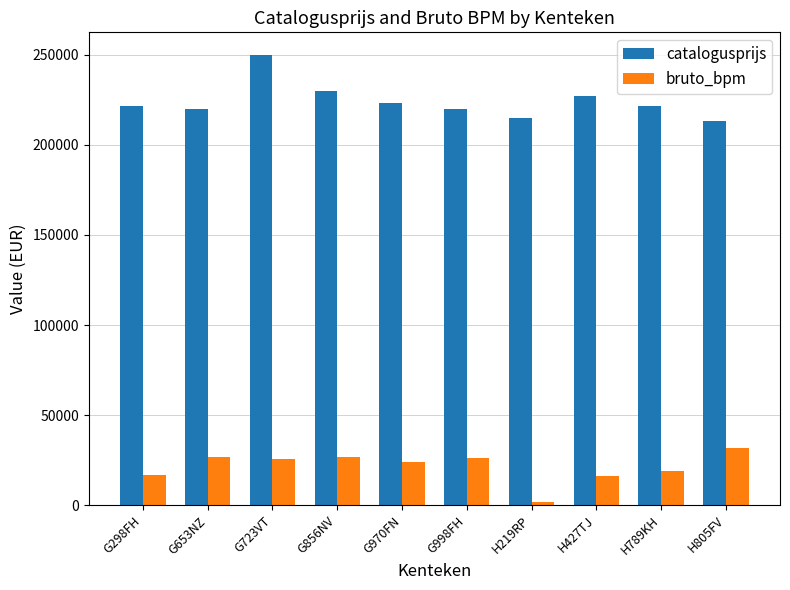

What is the label of the 6th bar from the left?

G998FH